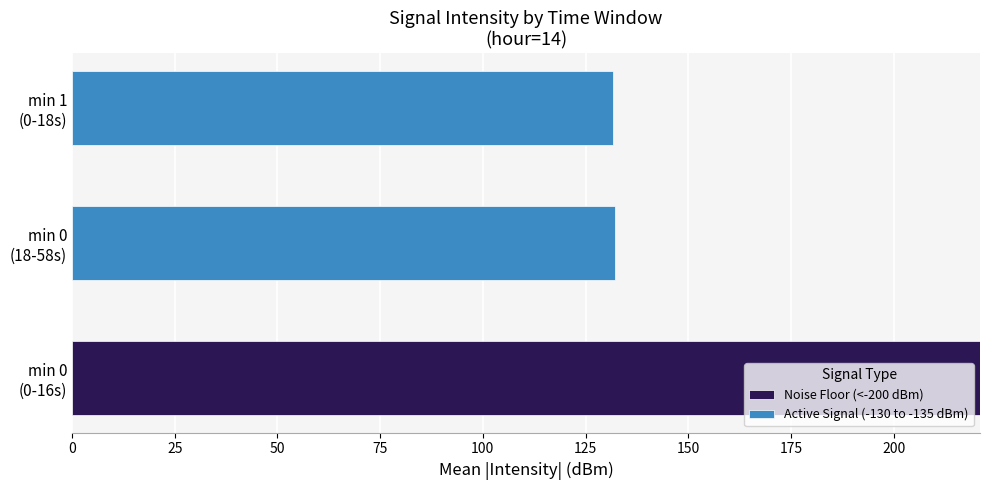

What is the highest value of the Noise Floor (<-200 dBm) series?

221.0